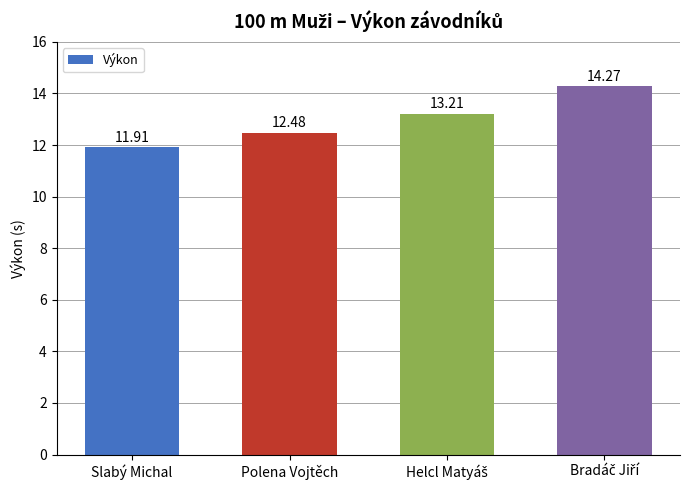

Approximately how many times larger is the value at Slabý Michal compared to Polena Vojtěch?

1.0